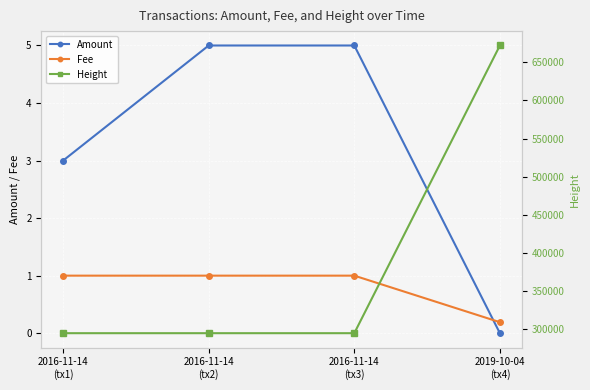

Is this an area chart (filled region under the line)?

No